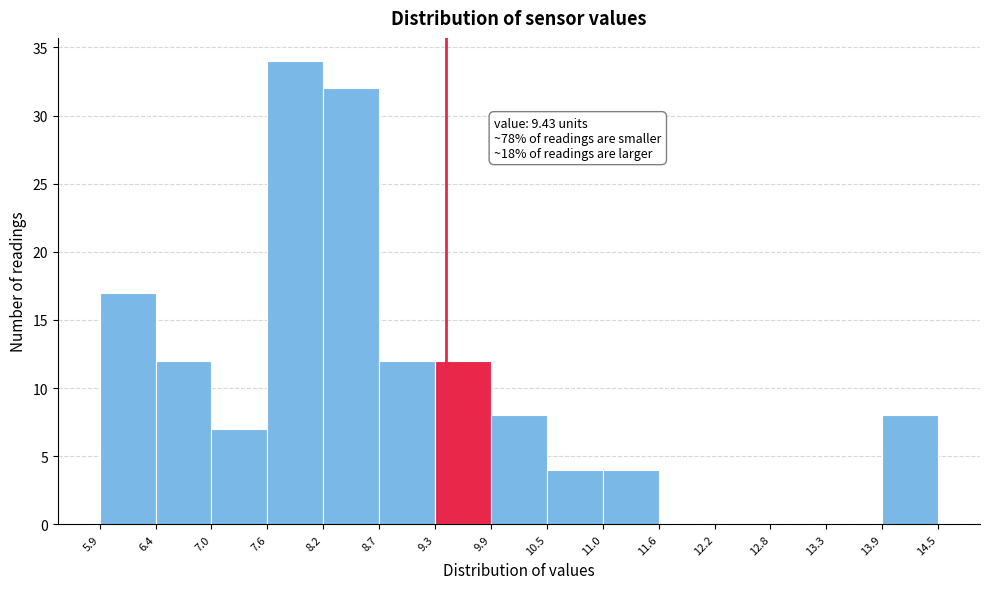

Over which range of the x-axis is the bar tallest?

7.6 to 8.2